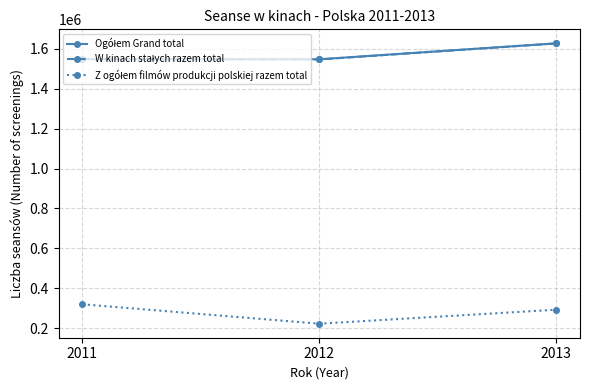

What is the spread (max minus min) of values at 2012?

1325610